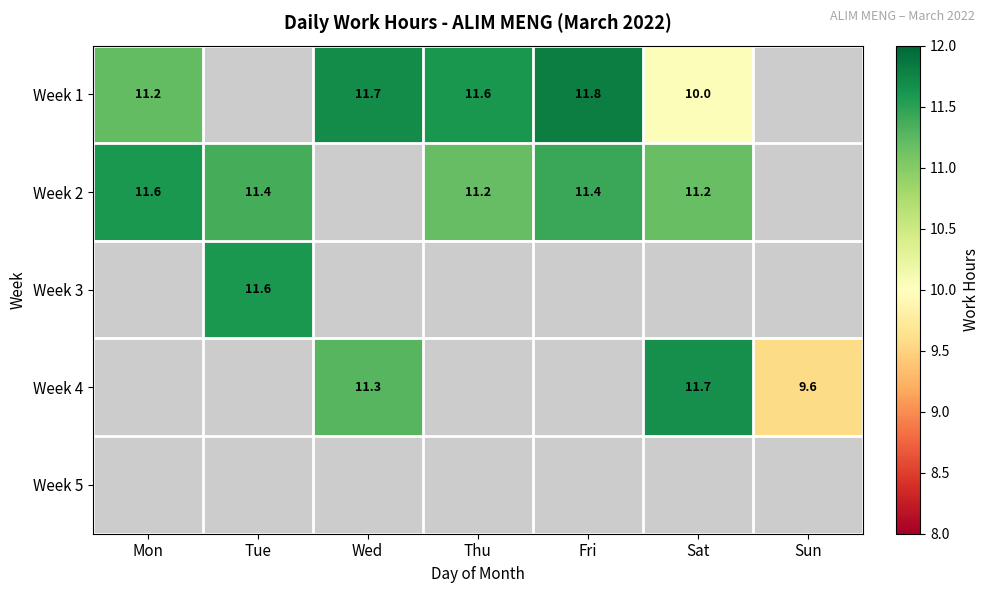

At which label does Week 1 first exceed 11?

Mon